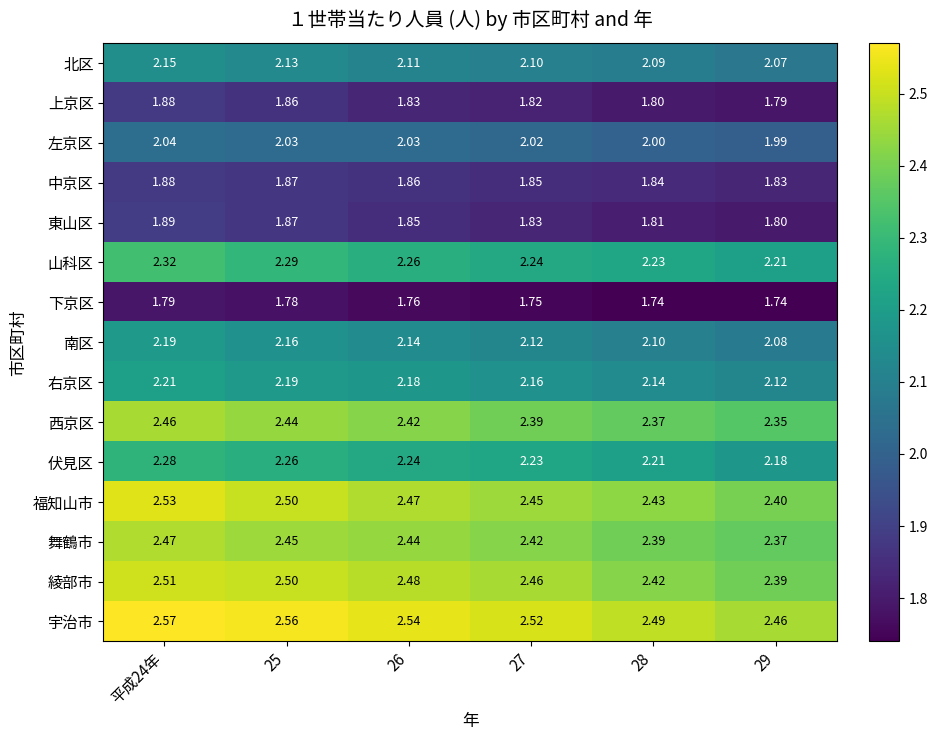

Is the value of 左京区 at 29 greater than the value of 福知山市 at 平成24年?

No